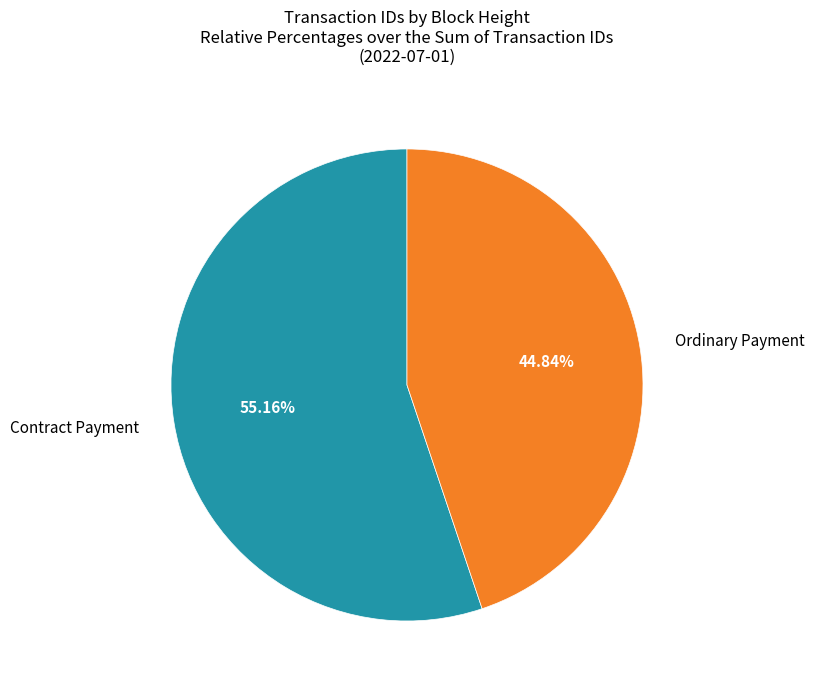

Is there any slice that represents more than half of the pie?

Yes